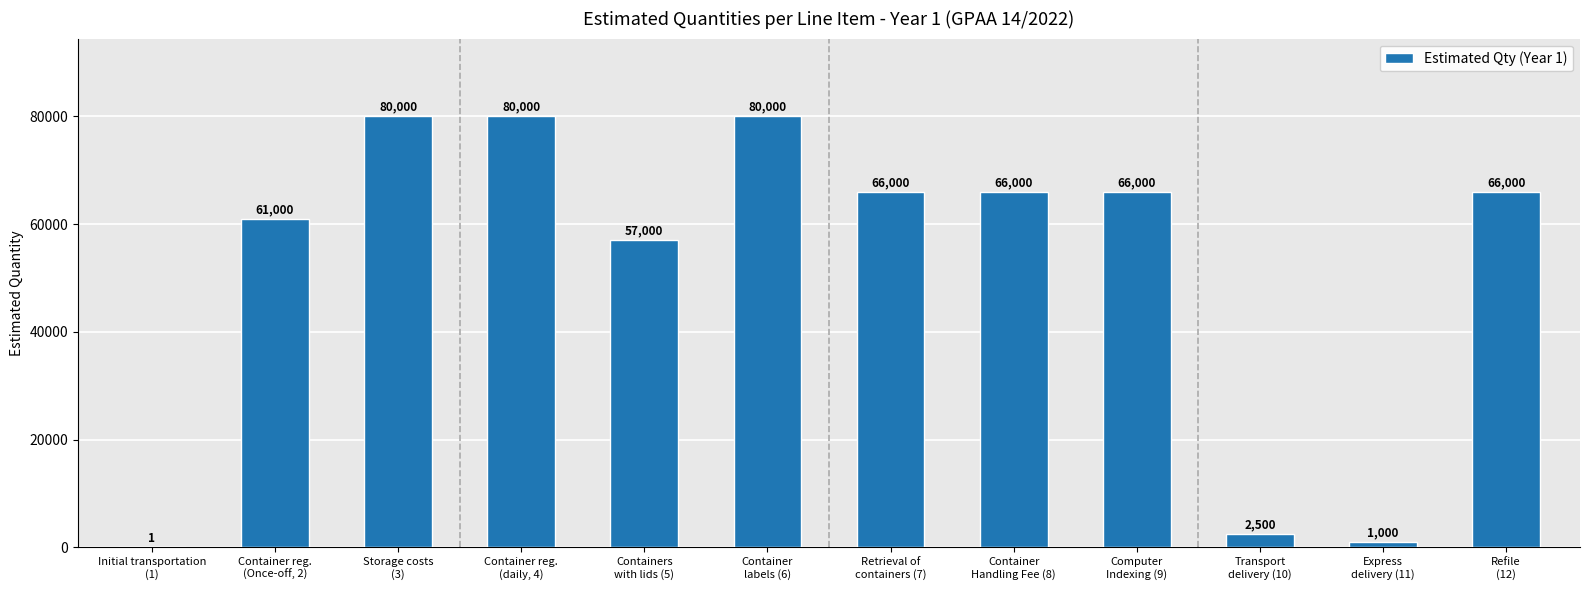

At which label is the value closest to 40000?

Containers
with lids (5)